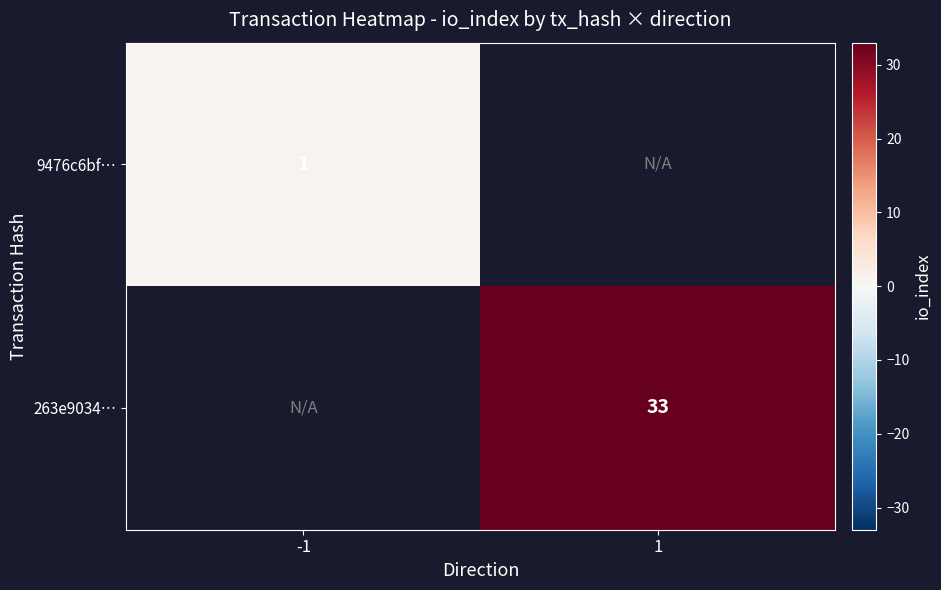

Is it true that 9476c6bf… equals 2 at -1?

False